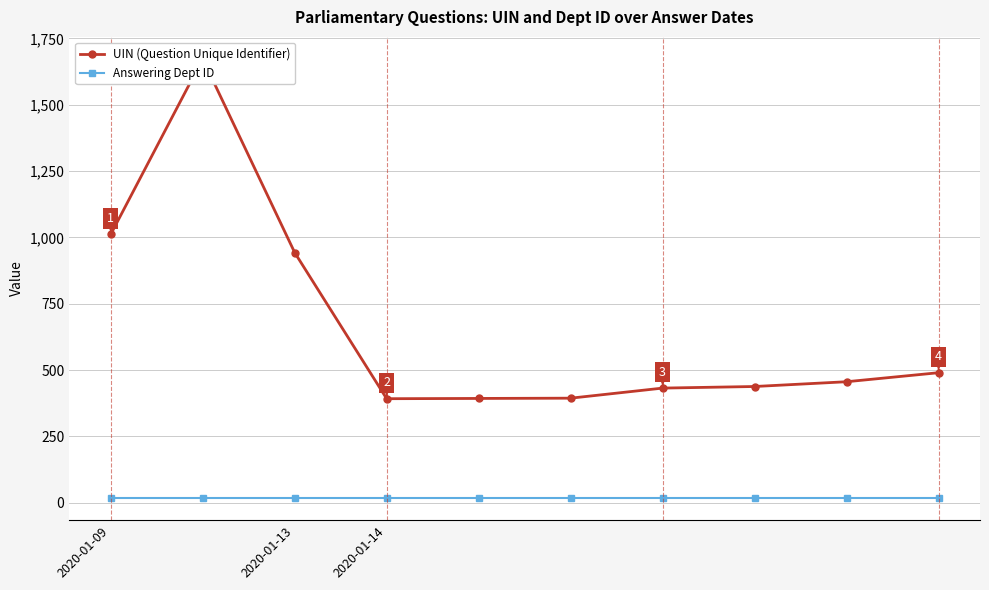

True or false: Answering Dept ID has a value of 17 at 2020-01-14.

True